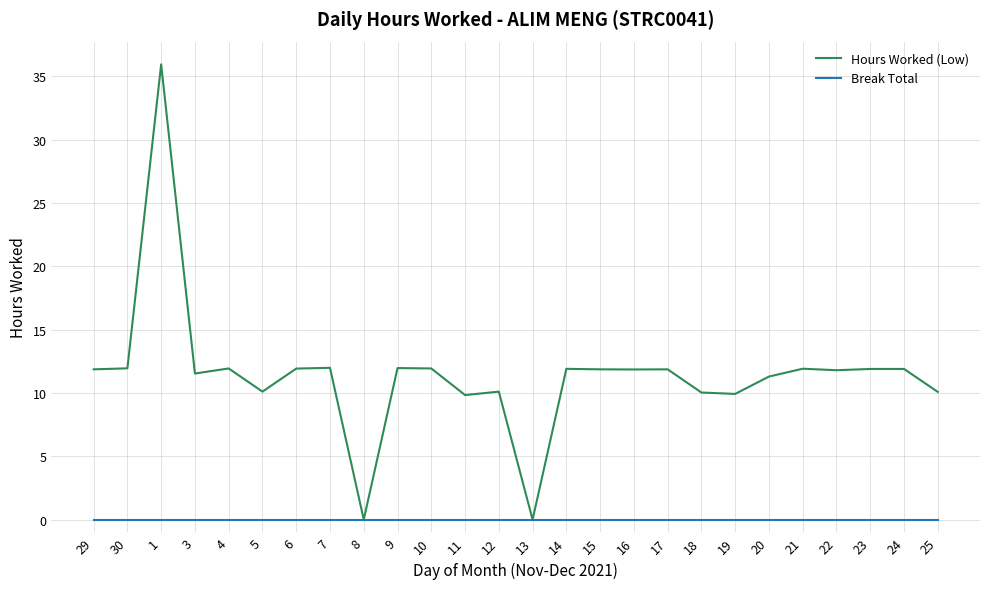

Which series has the largest total across all categories?

Hours Worked (Low)